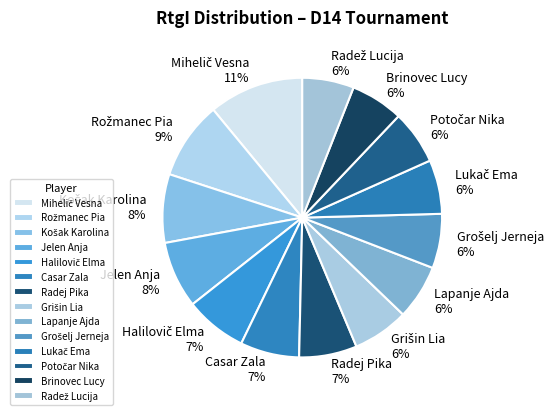

How many segments does this pie chart have?

14